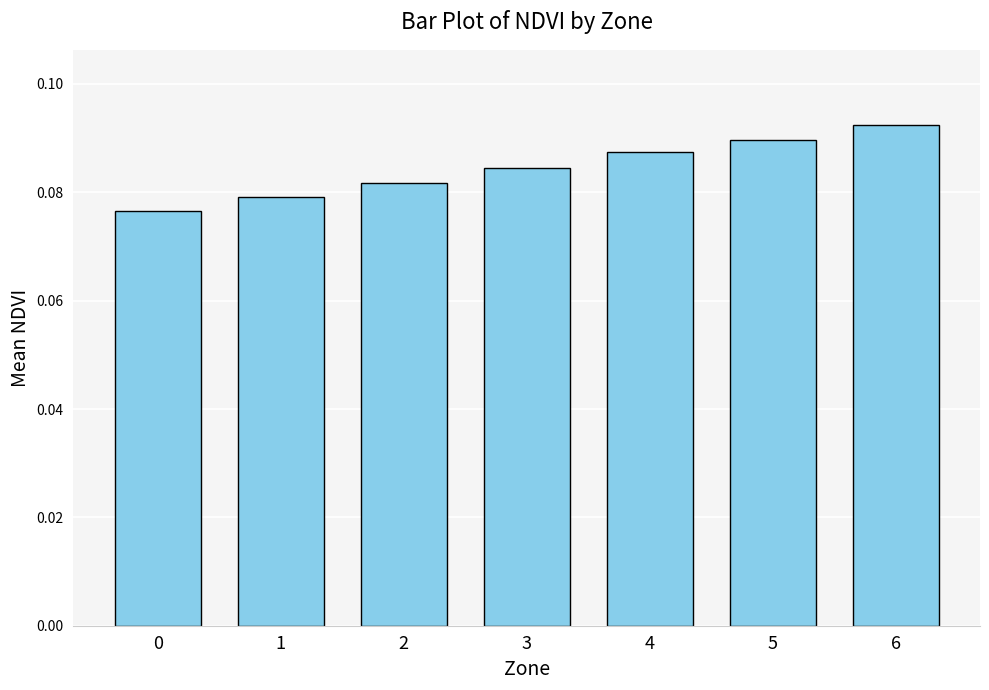

At which category does the chart reach its peak across all series?

6